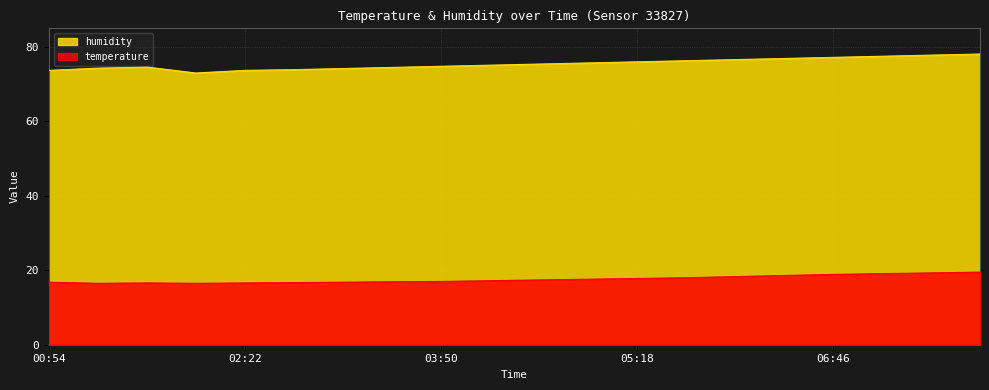

At which label does humidity reach its peak?

07:52